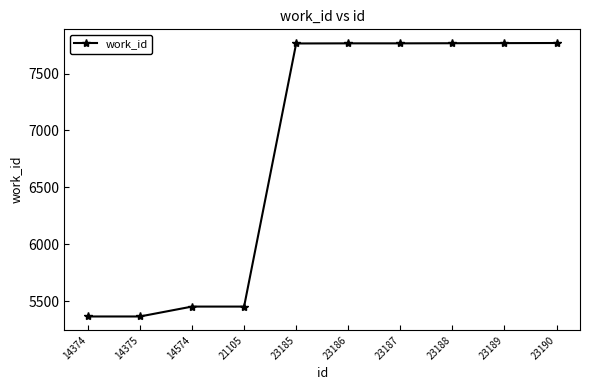

What is the minimum value shown in the chart?

5365